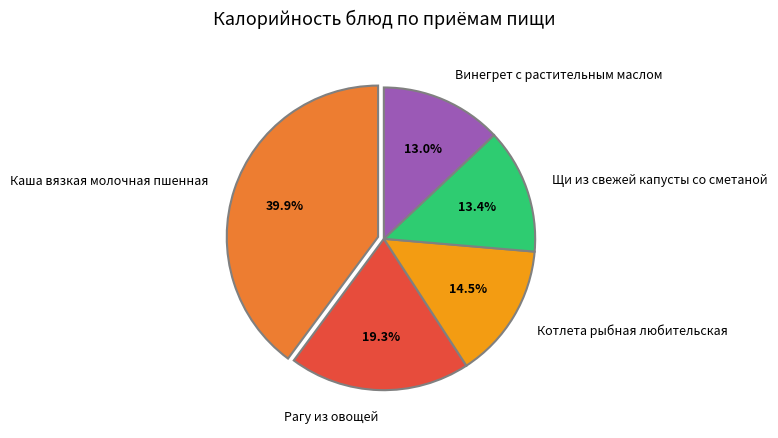

What percentage do Котлета рыбная любительская and Рагу из овощей together represent?

33.8%